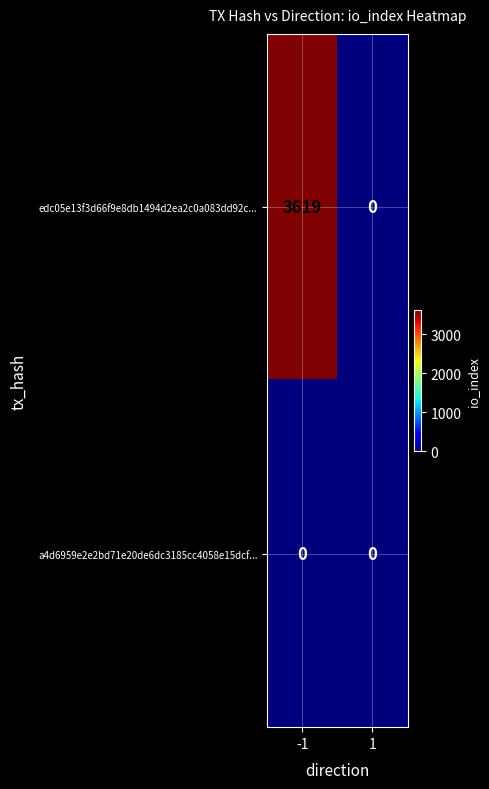

Which series has the largest range (max minus min)?

edc05e13f3d66f9e8db1494d2ea2c0a083dd92c...